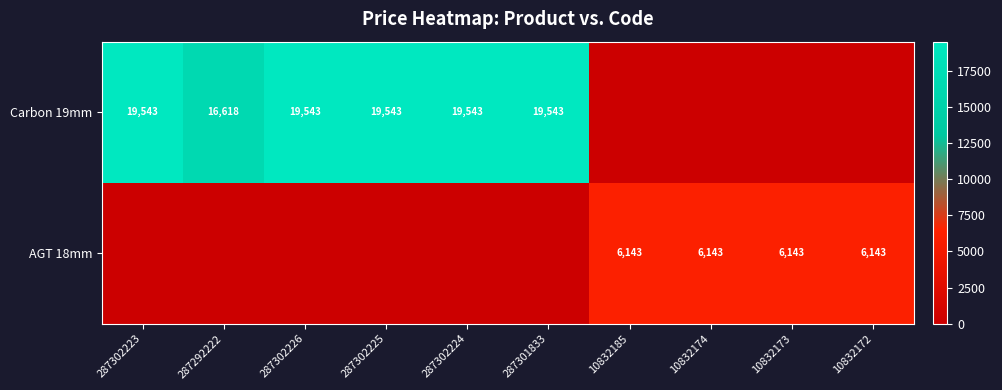

The value of AGT 18mm at 10832174 is 2498. True or false?

False